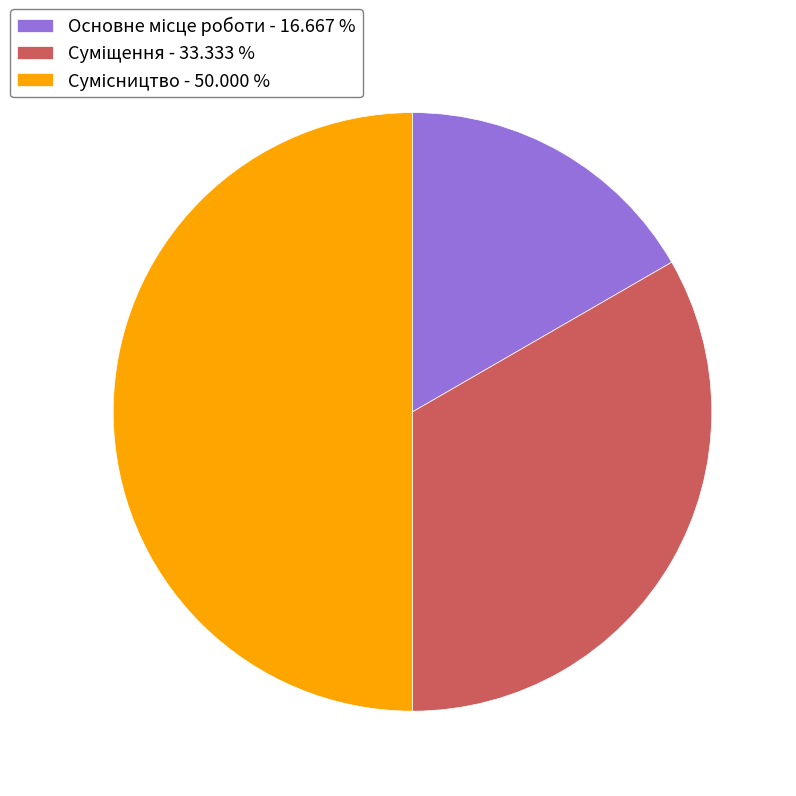

How many segments does this pie chart have?

3